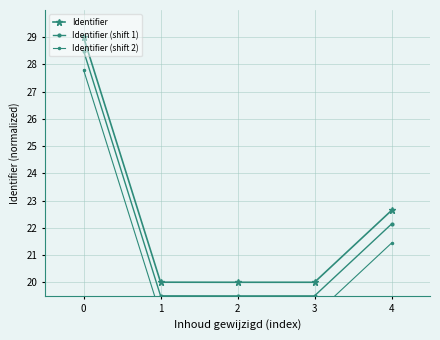

Reading left to right, list all the values displayed in this chart.

Identifier: 0=29.0	1=20.0	2=20.0	3=20.0	4=22.6
Identifier (shift 1): 0=28.5	1=19.5	2=19.5	3=19.5	4=22.1
Identifier (shift 2): 0=27.8	1=18.8	2=18.8	3=18.8	4=21.4